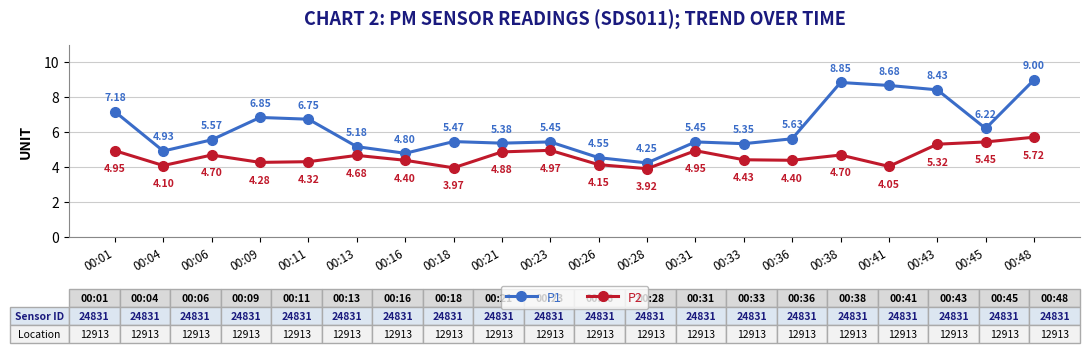

At which category does P1 reach its first local peak?

00:09